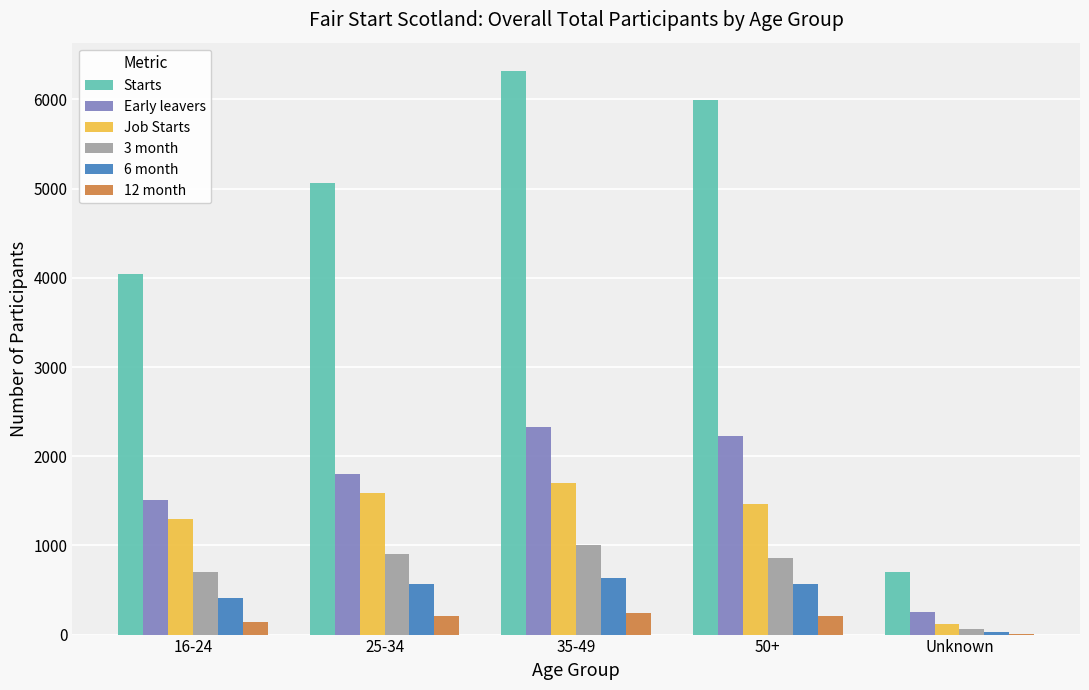

Which series has the largest range (max minus min)?

Starts